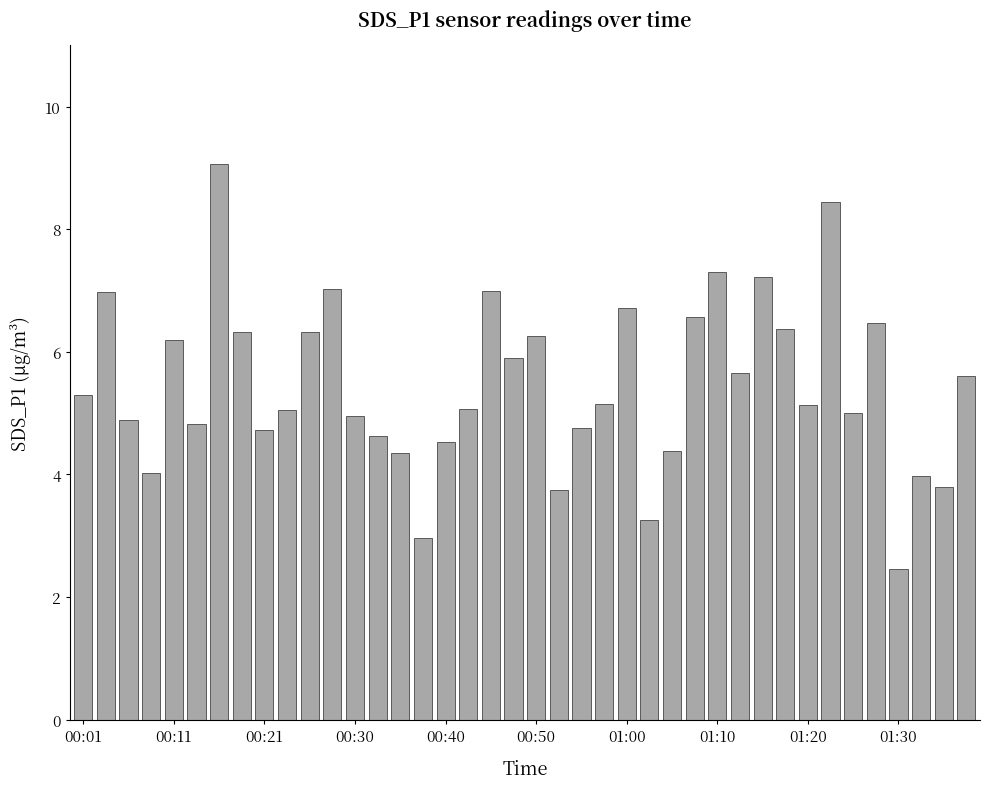

Count the number of categories in the chart.

40